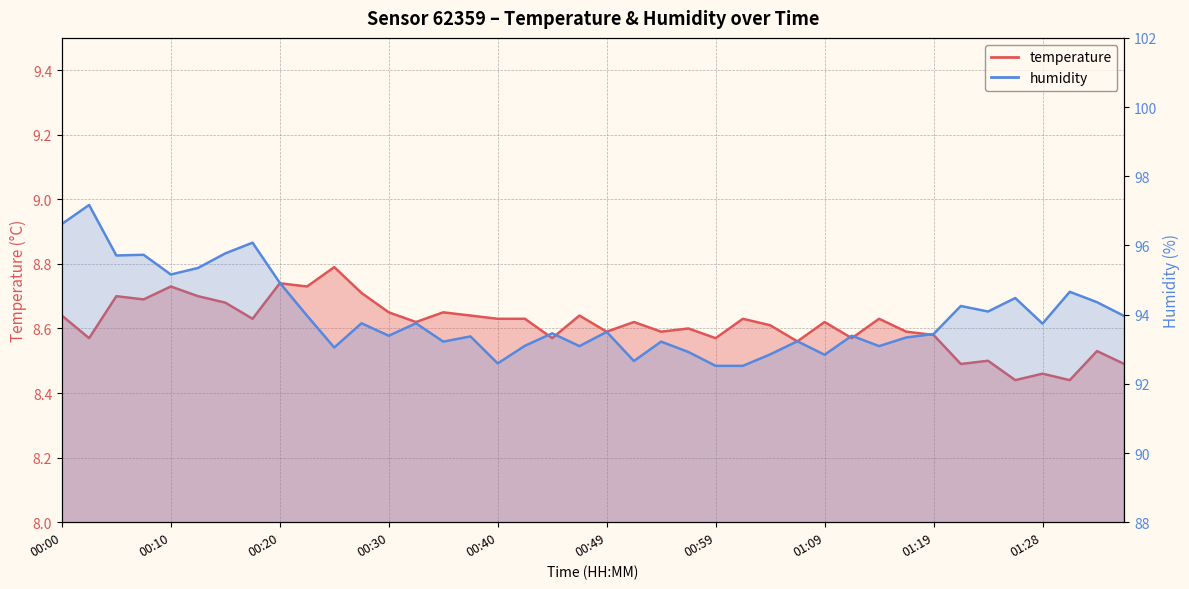

How many lines are shown in the chart?

2